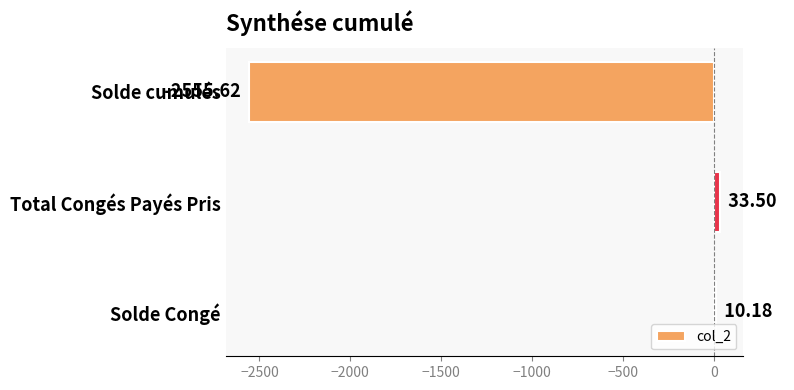

How many negative values are there?

1